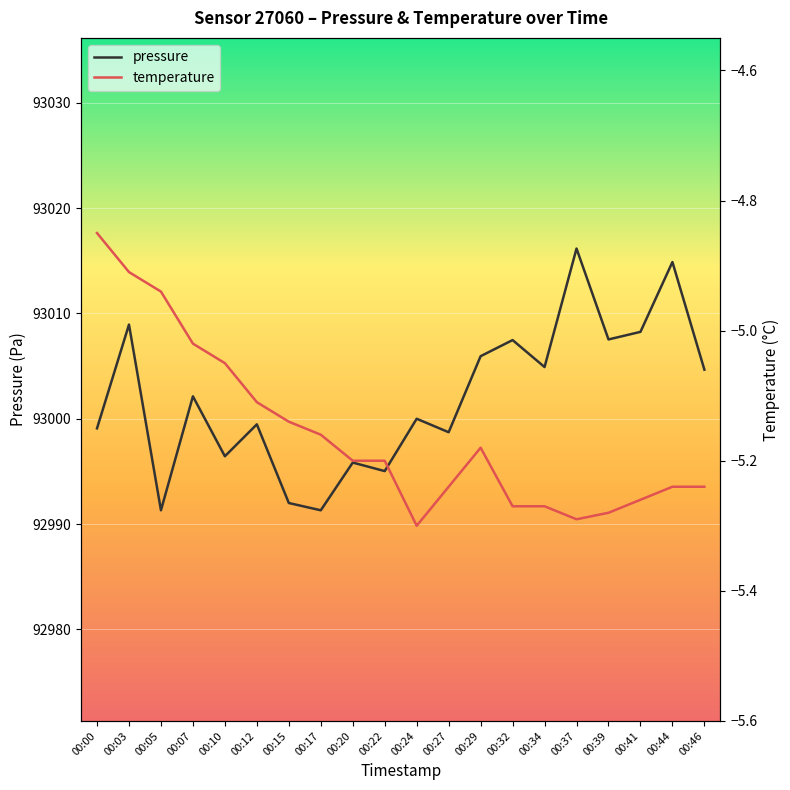

At which category does pressure reach its first local valley?

00:05